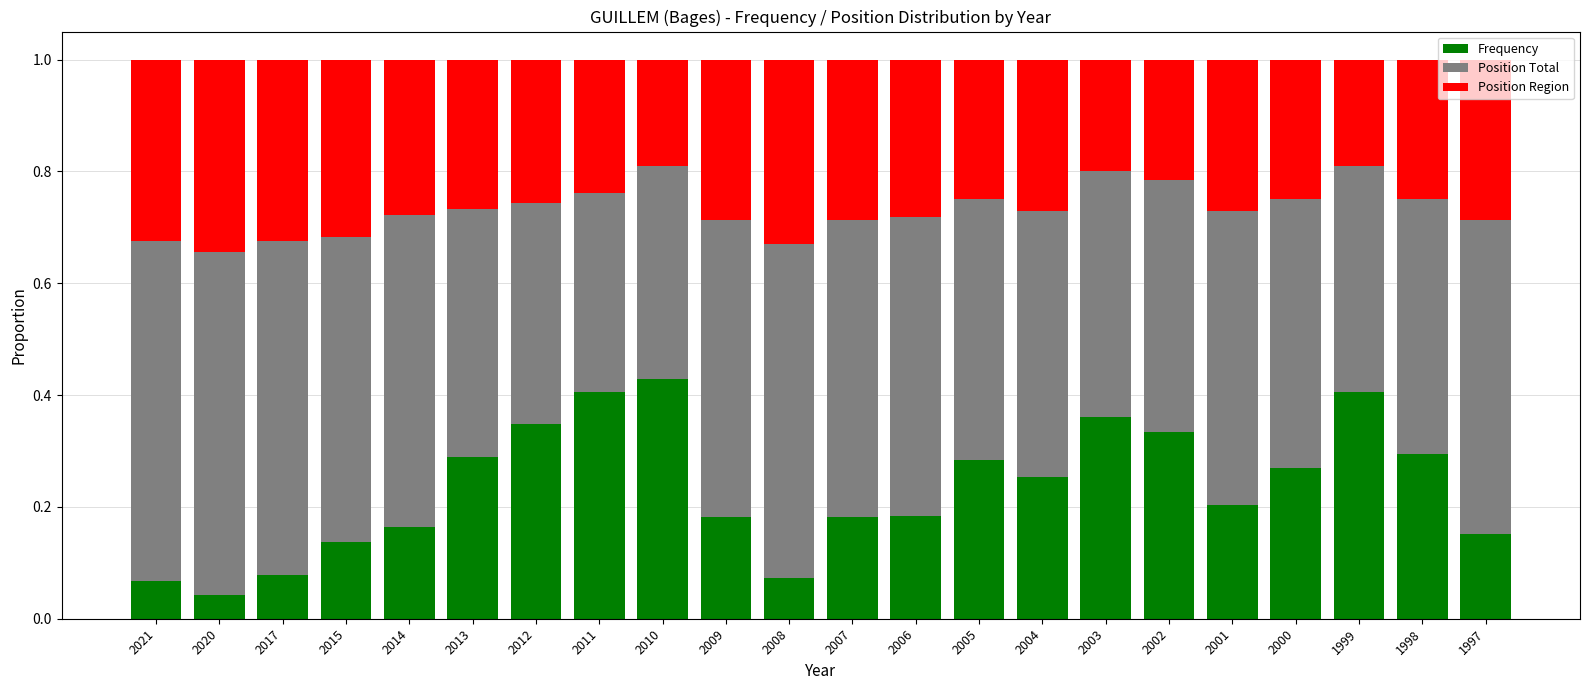

What is the total value across all series at 2010?

1.0